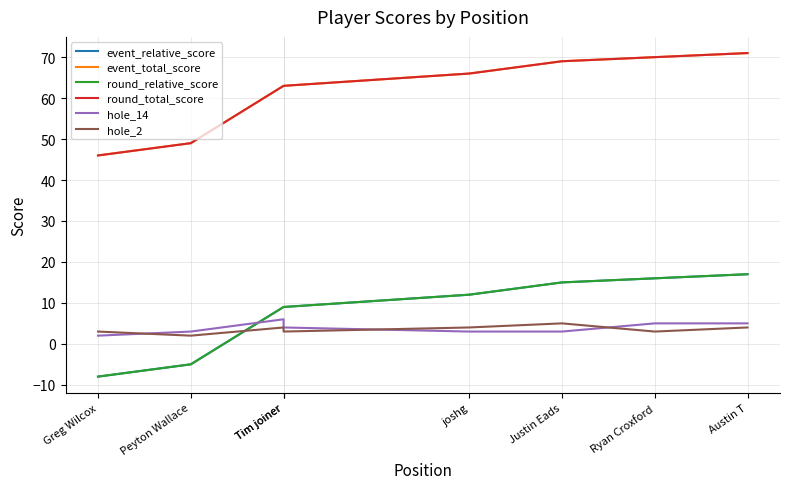

What is the average value of the round_relative_score series?

8